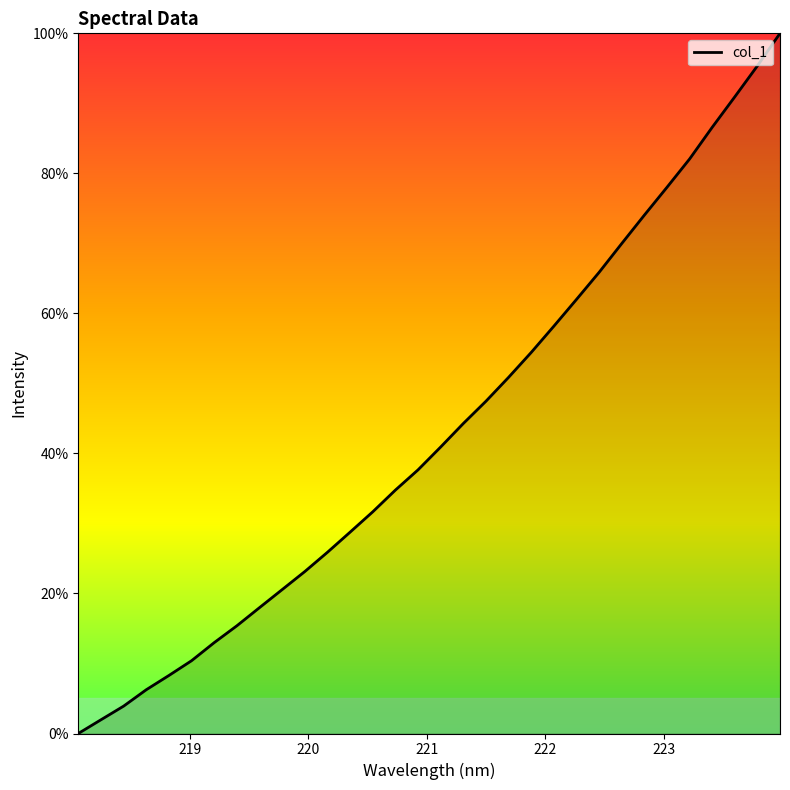

How many values are below 40?

16